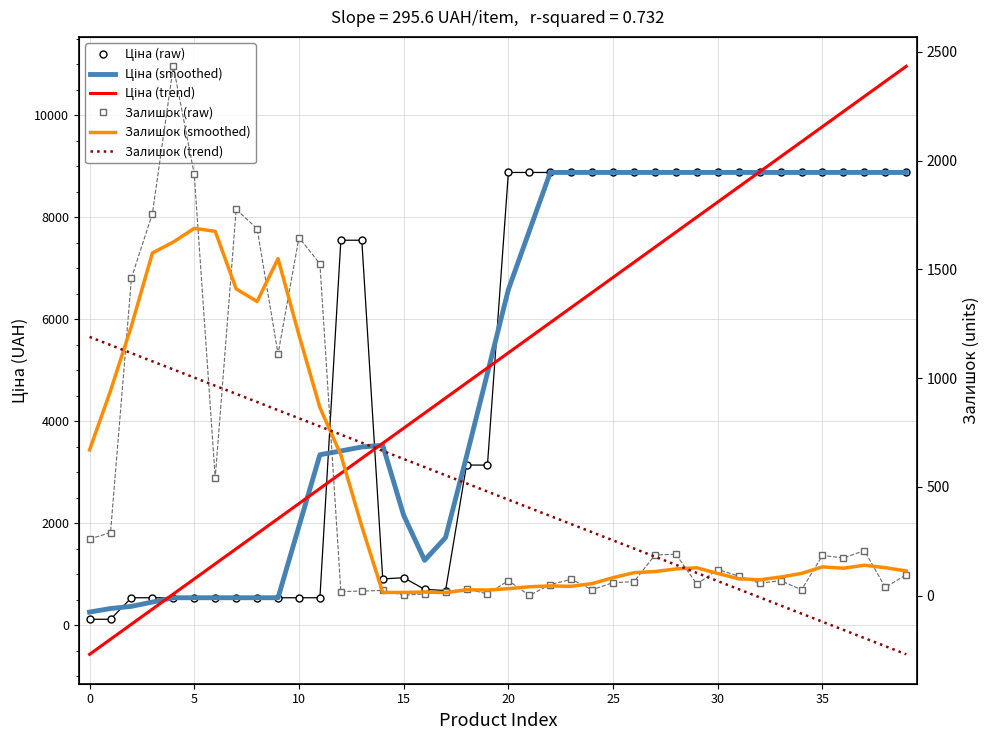

Reading right to left, extract all data points from this chart.

Ціна (raw): 8874.6	8874.6	8874.6	8874.6	8874.6	8874.6	8874.6	8874.6	8874.6	8874.6	8874.6	8874.6	8874.6	8874.6	8874.6	8874.6	8874.6	8874.6	8874.6	8874.6	3136.8	3136.8	676.4	700.4	928.3	904.3	7545.9	7545.9	535.4	535.4	535.4	535.4	535.4	535.4	535.4	535.4	535.4	535.4	113.3	113.3
Ціна (smoothed): 8874.6	8874.6	8874.6	8874.6	8874.6	8874.6	8874.6	8874.6	8874.6	8874.6	8874.6	8874.6	8874.6	8874.6	8874.6	8874.6	8874.6	8874.6	7727.0	6579.5	4939.9	3305.0	1715.8	1269.3	2151.1	3525.0	3492.0	3413.4	3339.6	1937.5	535.4	535.4	535.4	535.4	535.4	535.4	451.0	366.6	324.4	254.0
Ціна (trend): 10956.3	10660.6	10365.0	10069.4	9773.7	9478.1	9182.4	8886.8	8591.1	8295.5	7999.8	7704.2	7408.5	7112.9	6817.2	6521.6	6225.9	5930.3	5634.7	5339.0	5043.4	4747.7	4452.1	4156.4	3860.8	3565.1	3269.5	2973.8	2678.2	2382.5	2086.9	1791.2	1495.6	1200.0	904.3	608.7	313.0	17.4	-278.3	-573.9
Залишок (raw): 96.0	38.0	207.0	173.0	185.0	27.0	69.0	57.0	90.0	120.0	53.0	190.0	187.0	64.0	60.0	27.0	75.0	51.0	1.0	69.0	8.0	31.0	19.0	8.0	2.0	24.0	21.0	19.0	1525.0	1646.0	1111.0	1687.0	1775.0	541.0	1936.0	2433.0	1756.0	1460.0	290.0	260.0
Залишок (smoothed): 113.7	128.5	139.8	126.0	132.2	102.2	85.6	72.6	77.8	102.0	128.0	122.8	110.8	105.6	82.6	55.4	42.8	44.6	40.8	32.0	25.6	27.0	13.6	16.8	14.8	14.8	318.2	647.0	864.4	1197.6	1548.8	1352.0	1410.0	1674.4	1688.2	1625.2	1575.0	1239.8	941.5	670.0
Залишок (trend): -269.7	-232.3	-194.9	-157.4	-120.0	-82.6	-45.2	-7.8	29.6	67.0	104.4	141.8	179.2	216.6	254.0	291.4	328.8	366.3	403.7	441.1	478.5	515.9	553.3	590.7	628.1	665.5	702.9	740.3	777.7	815.1	852.6	890.0	927.4	964.8	1002.2	1039.6	1077.0	1114.4	1151.8	1189.2